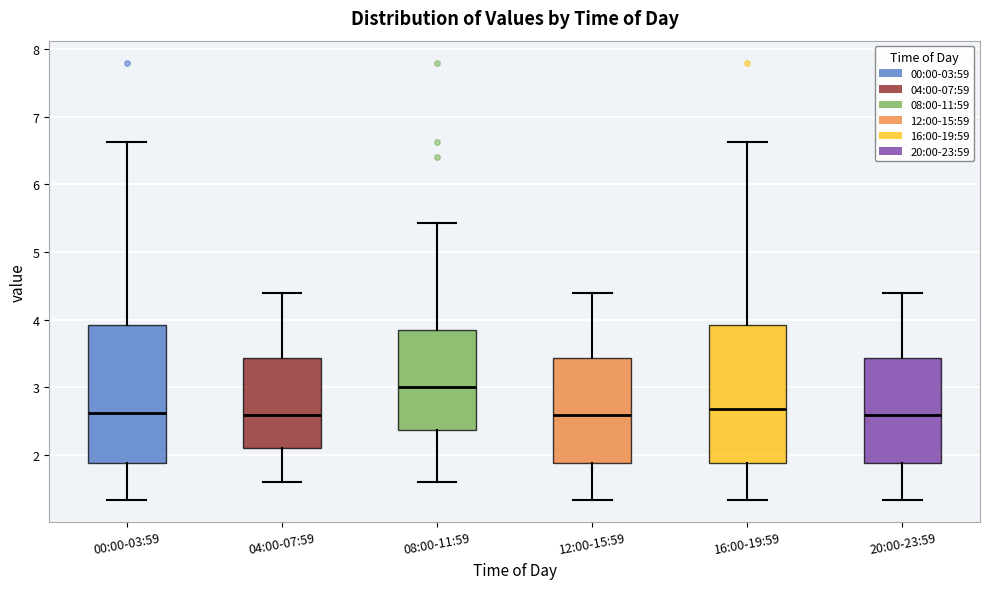

Where is the lower edge of the box for 04:00-07:59 on the y-axis? The values are not printed on the chart, so give them approximately, as read against the axis.

2.1